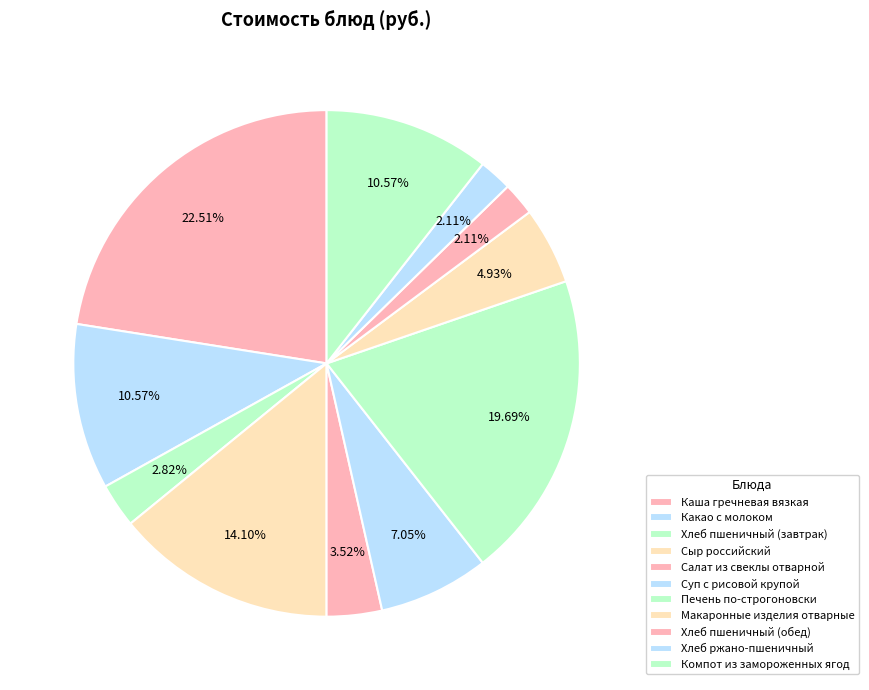

To the nearest percent, what is the difference between the Печень по-строгоновски and Макаронные изделия отварные slice percentages?

15%